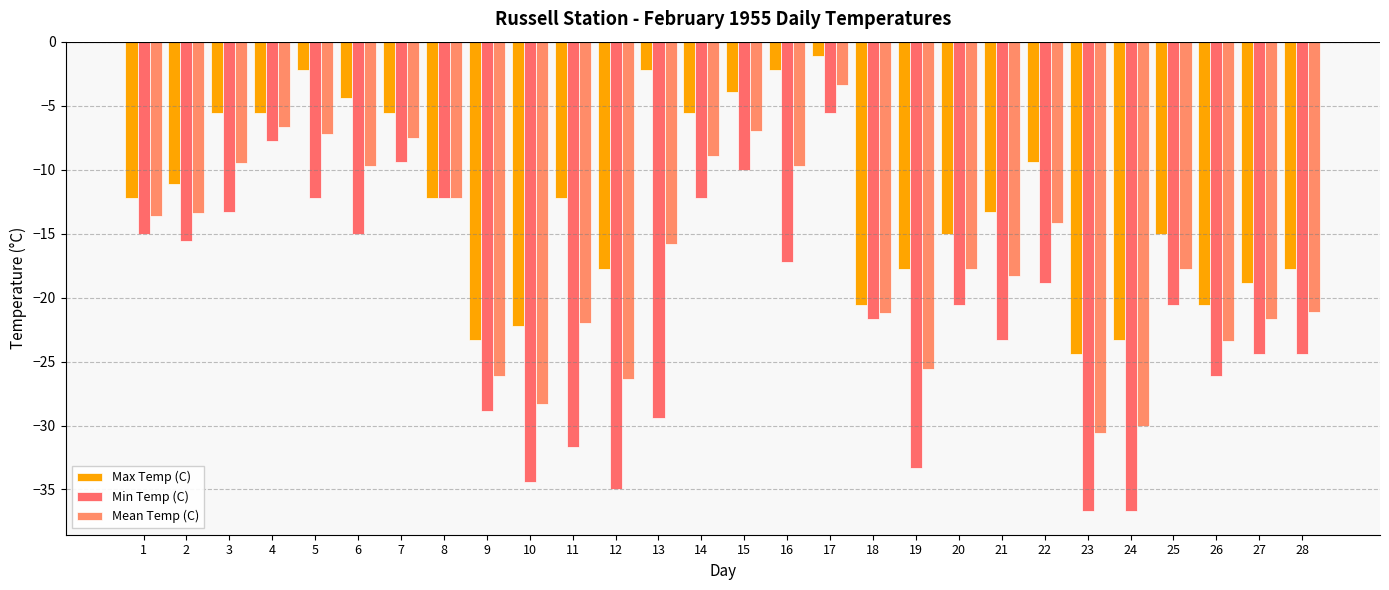

How many data points in Max Temp (C) are less than -12?

16